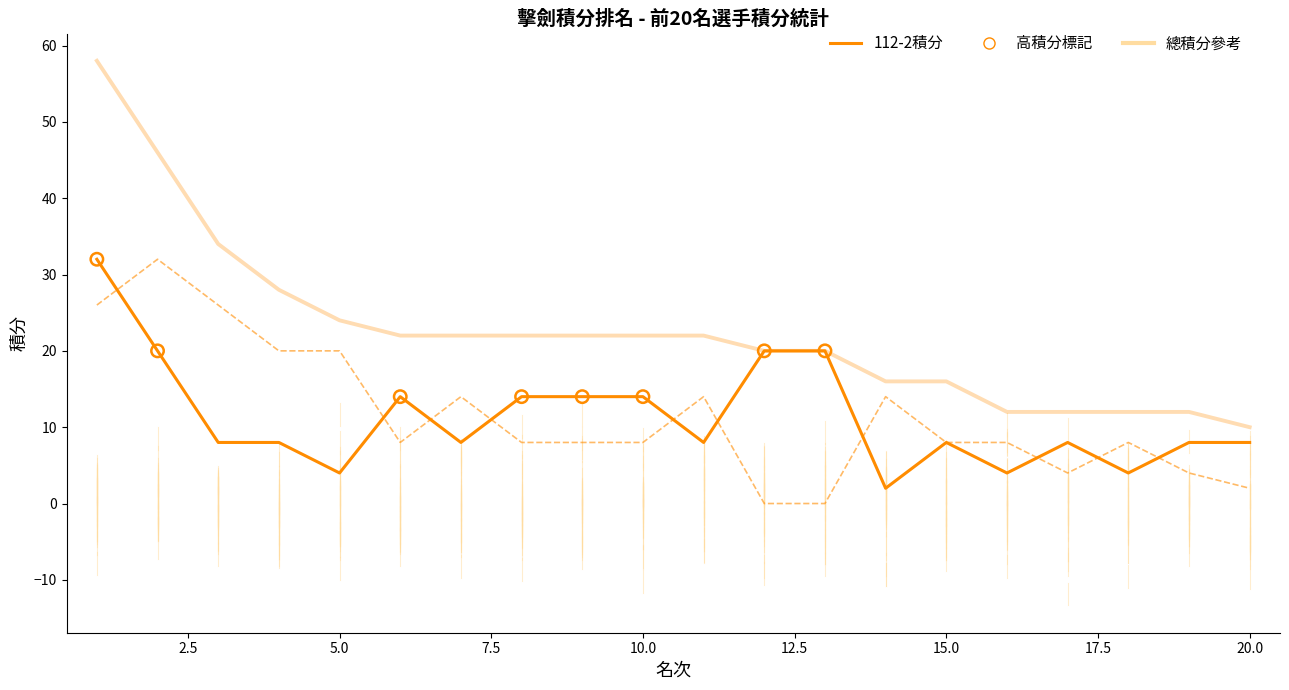

How many lines are shown in the chart?

3